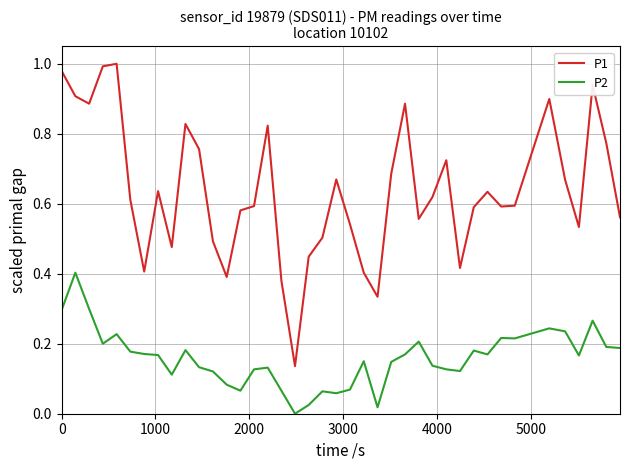

True or false: P1 and P2 intersect in this chart.

False